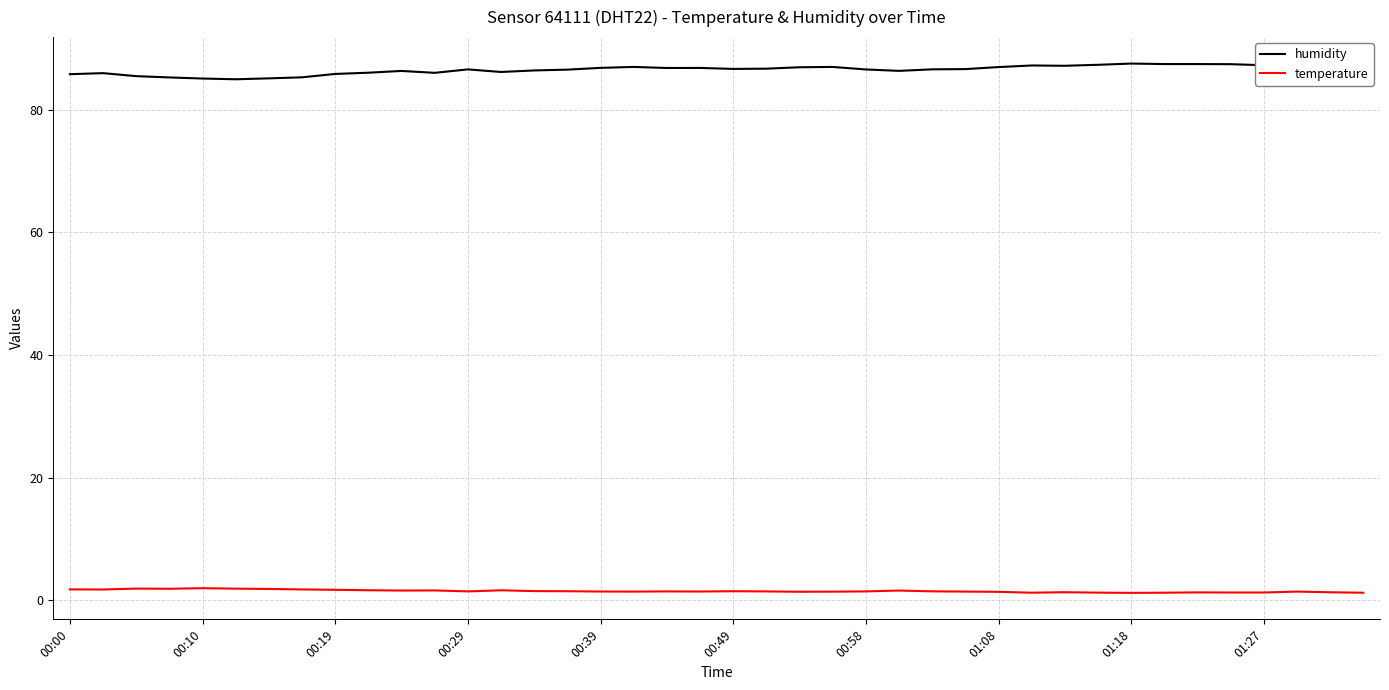

What is the highest value of the temperature series?

2.0